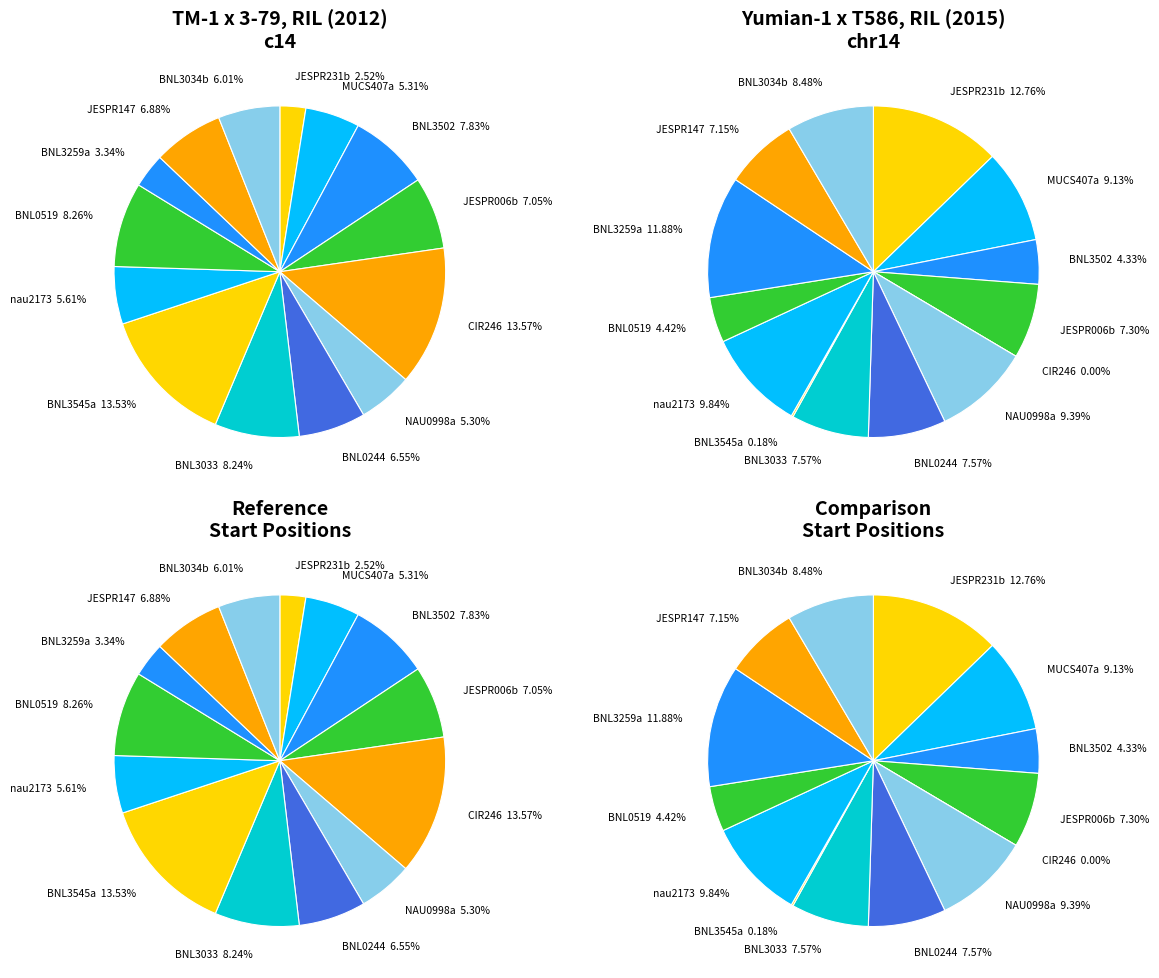

What percentage is the nau2173 slice, to the nearest percent?

6%